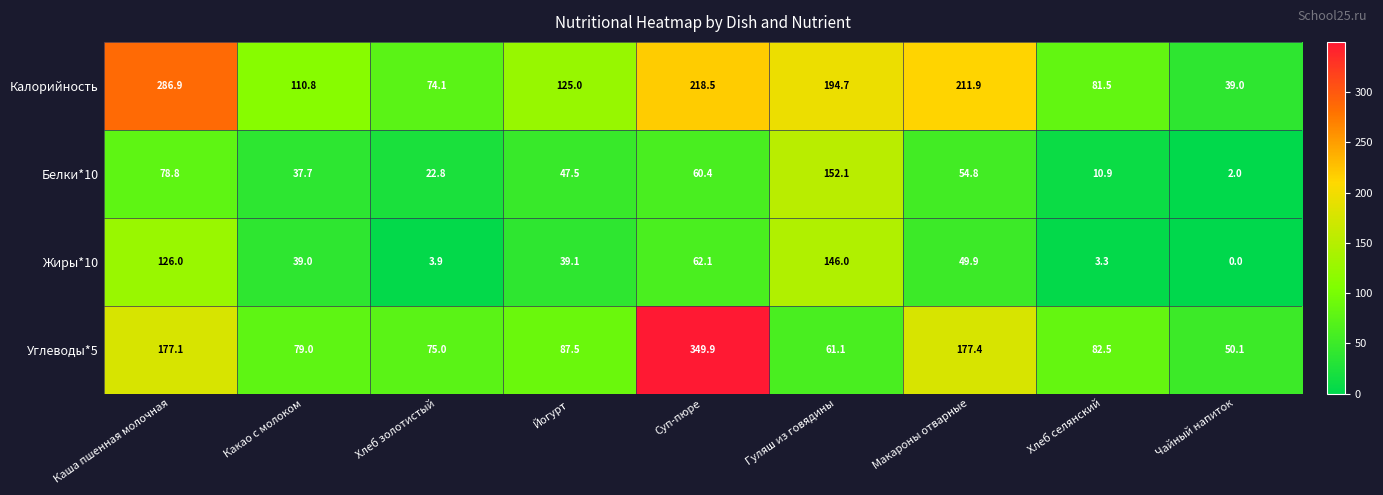

Count the number of categories in the chart.

9